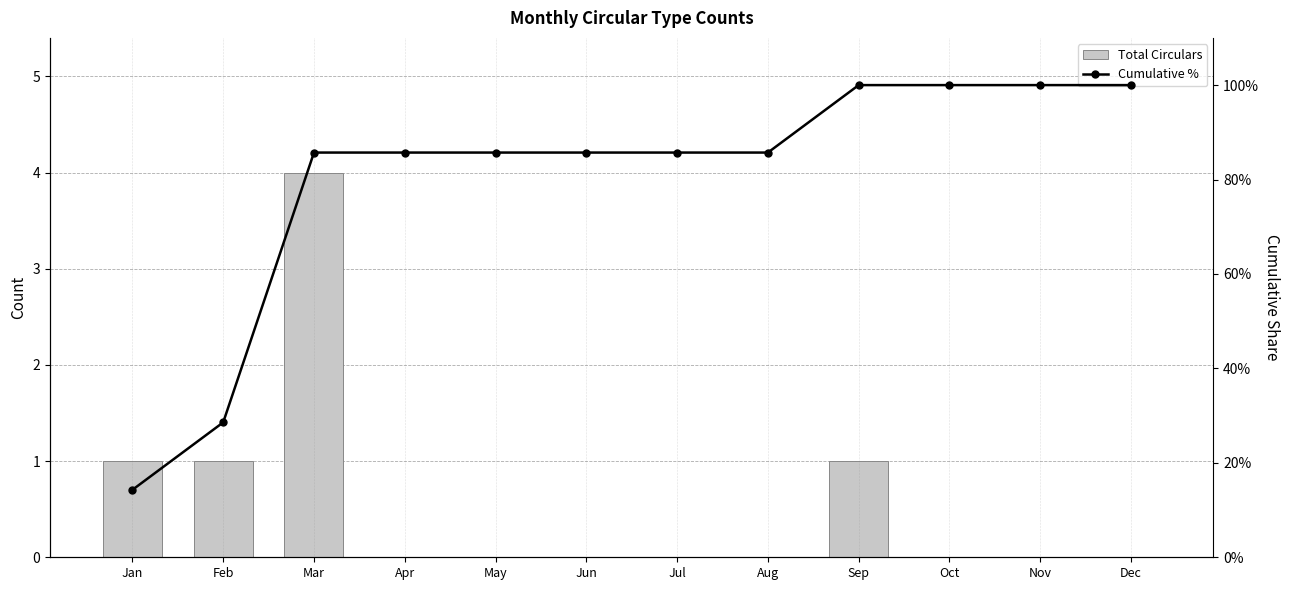

What is the maximum value for Total Circulars?

4.0